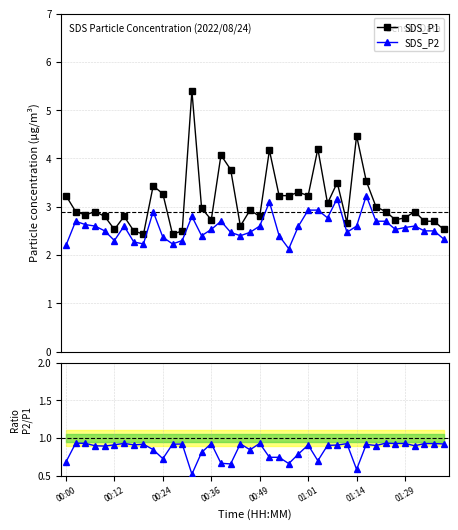

True or false: SDS_P1 has more than 0 points higher than both neighbors.

True